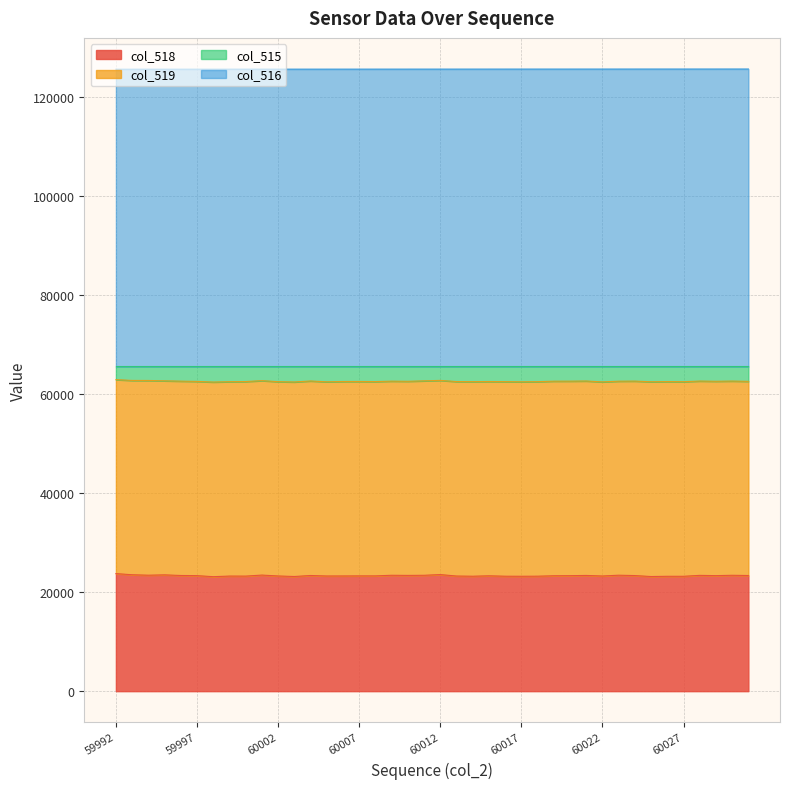

What is the total value across all series at 60002?

125537